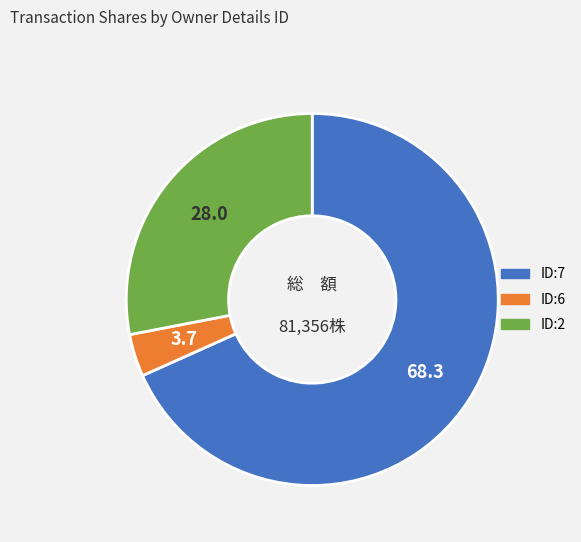

Is there a majority slice in this chart?

Yes